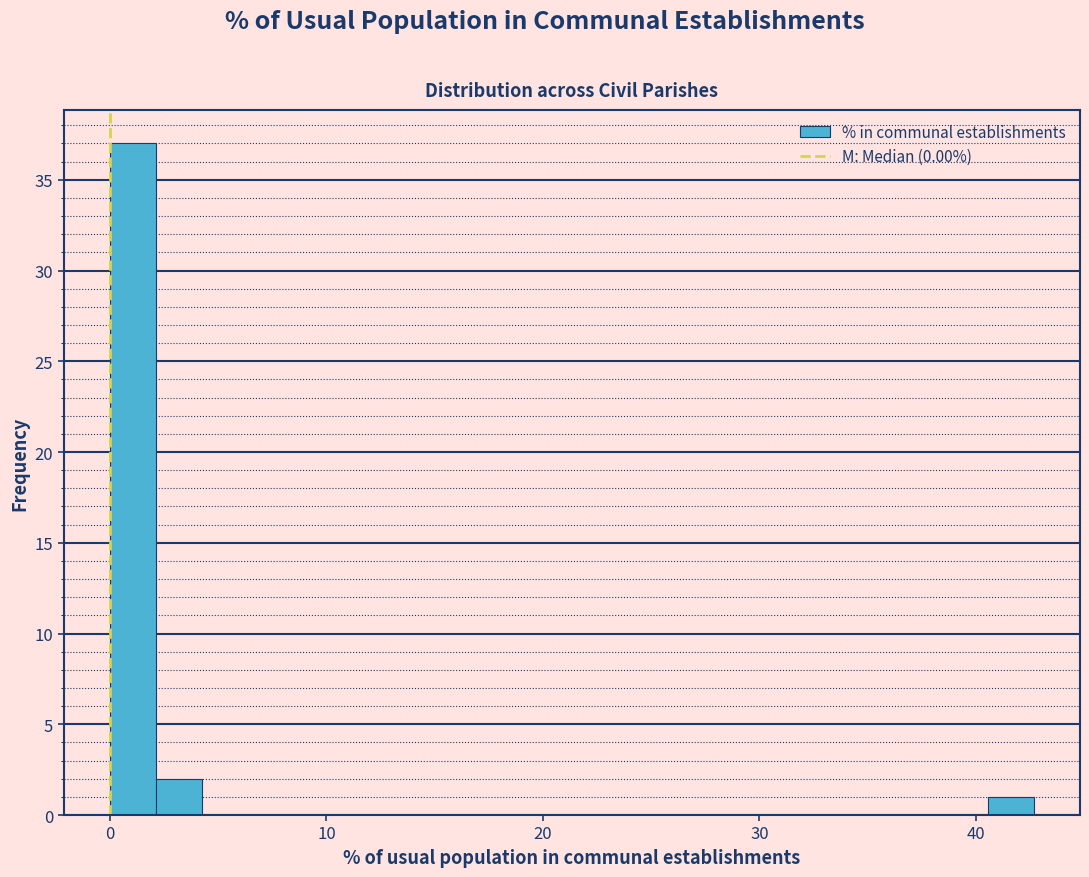

Around what value on the x-axis is the tallest bar? Give the approximate position of its centre, as read against the axis.

1